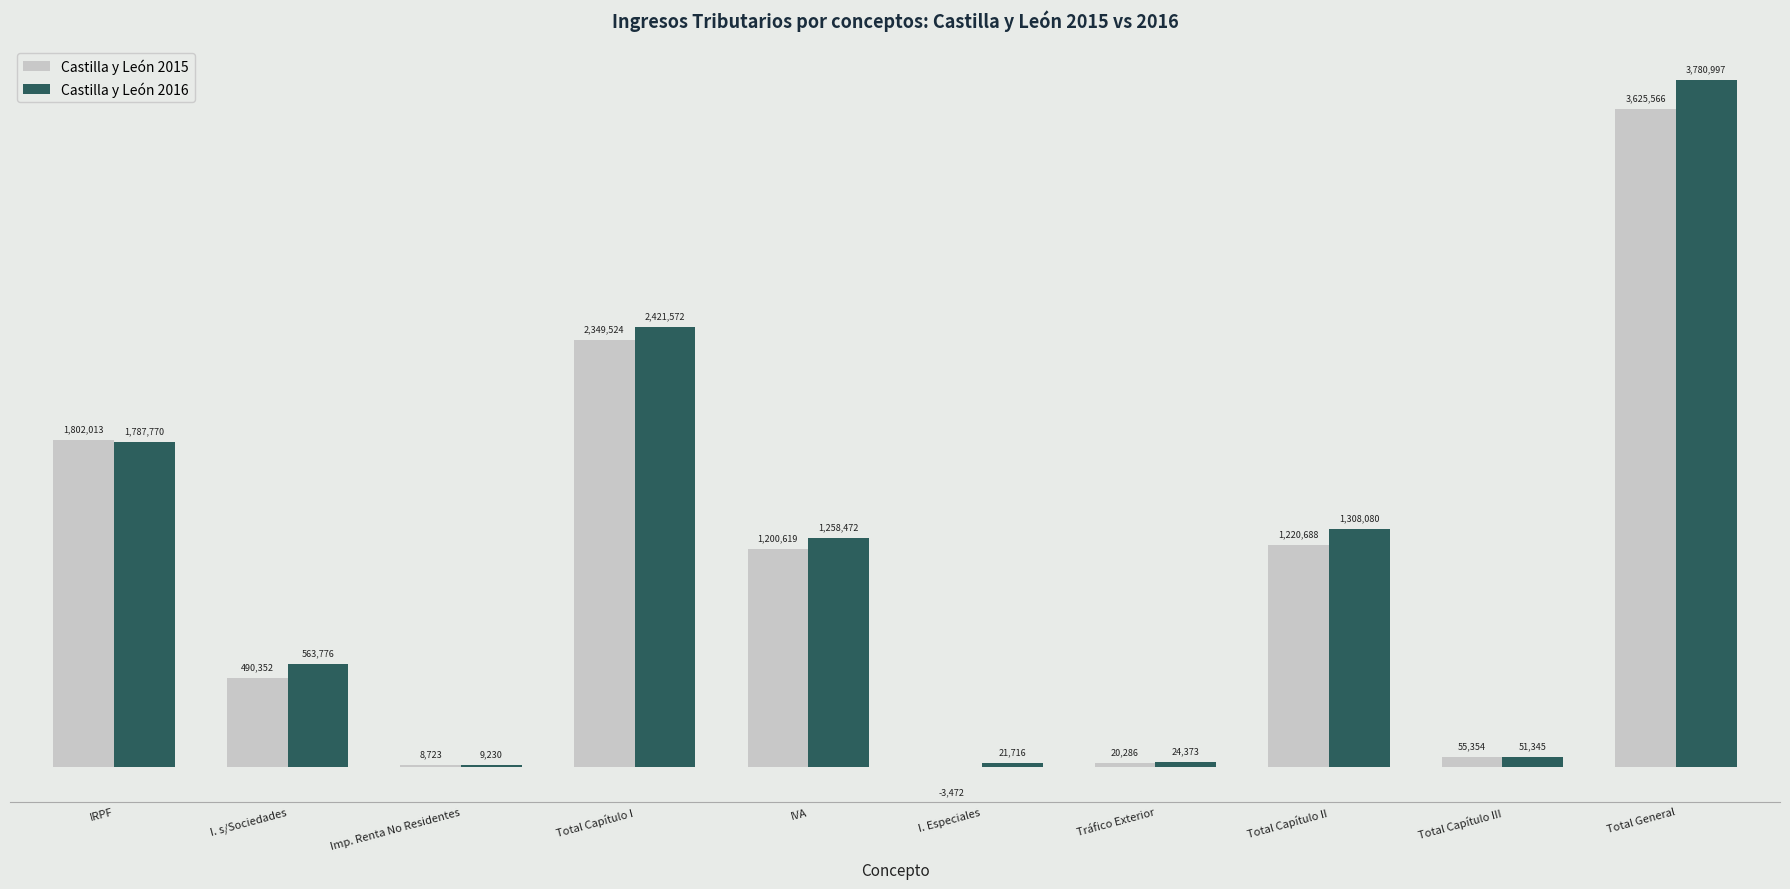

At which category does the chart reach its peak across all series?

Total General